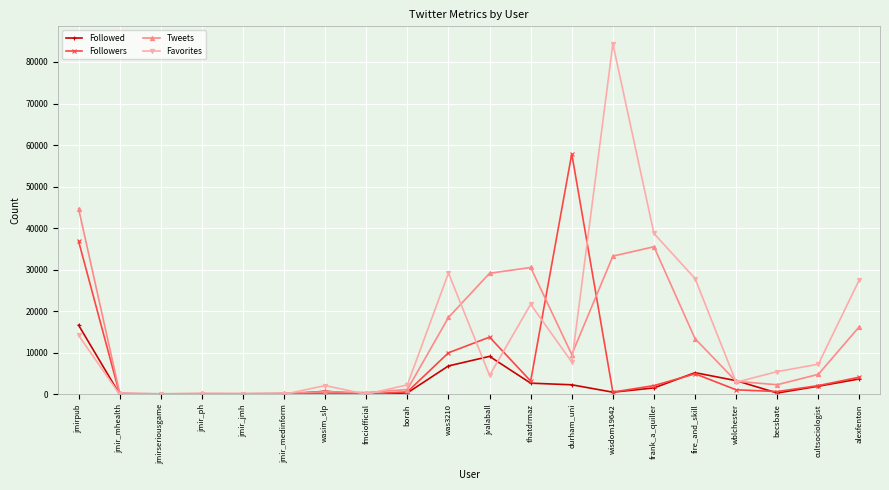

What is the difference between the maximum and minimum values in the Favorites series?

84355